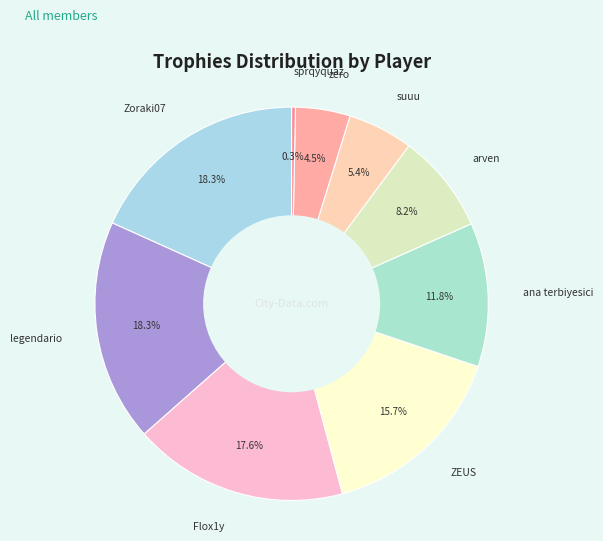

Approximately how many times larger is the value at Zoraki07 compared to Flox1y?

1.0